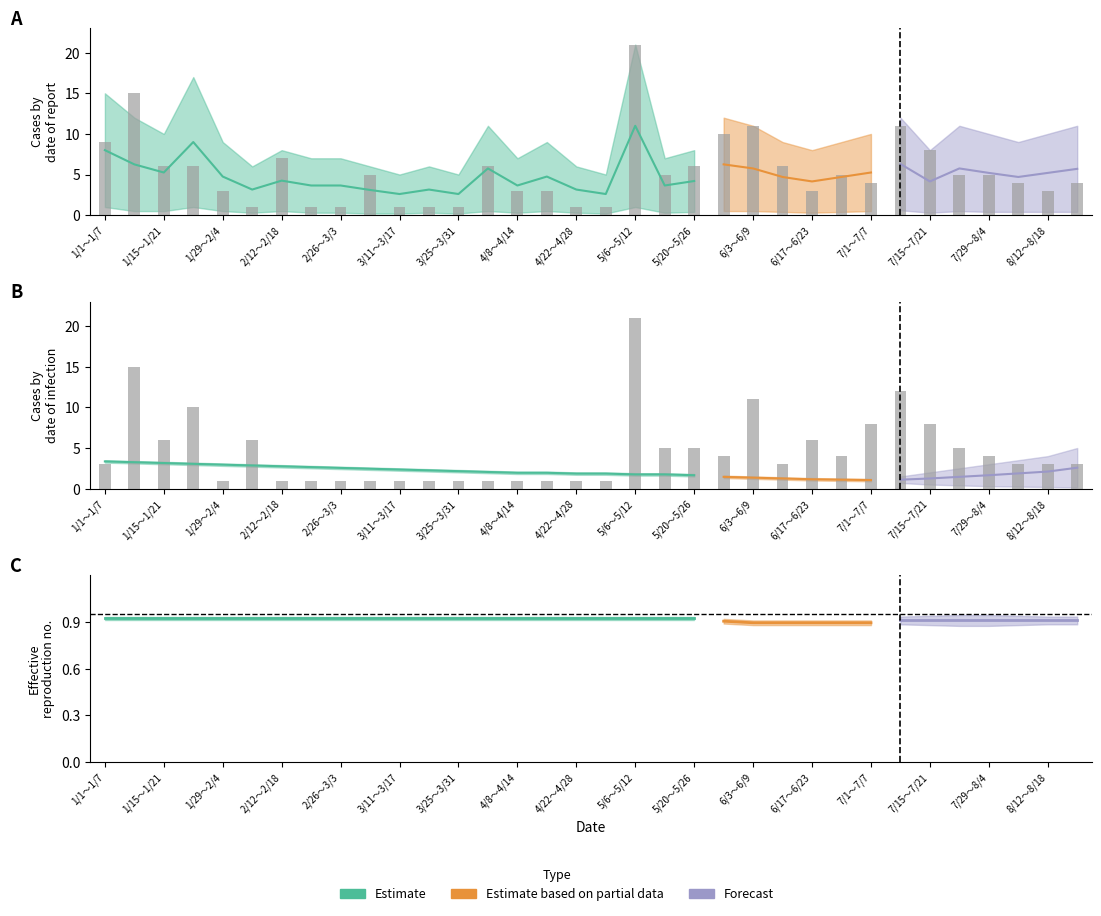

The chart shows a value of 31 at 5/6～5/12. True or false?

False